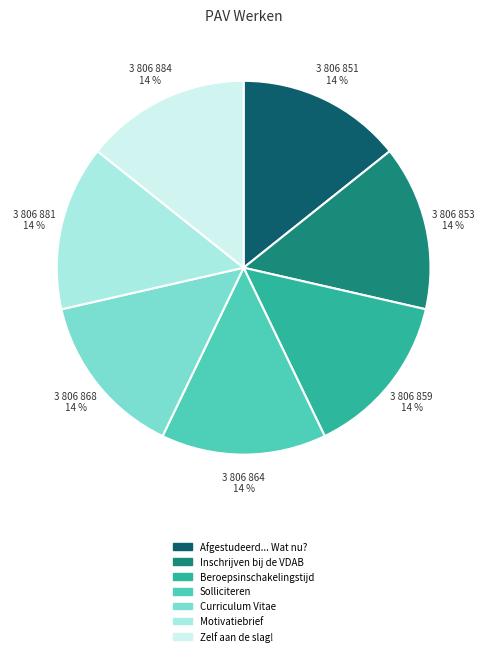

How many segments does this pie chart have?

7